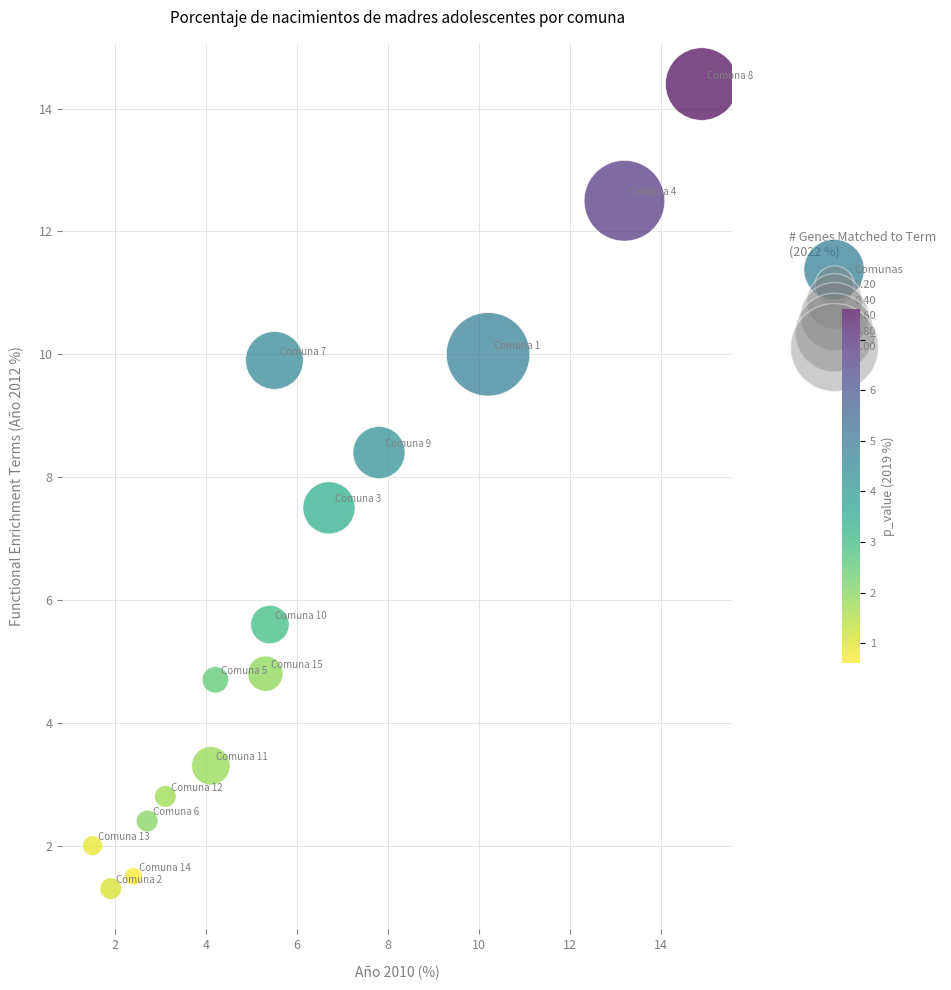

What Y value in the scatter plot is closest to 7?

7.5